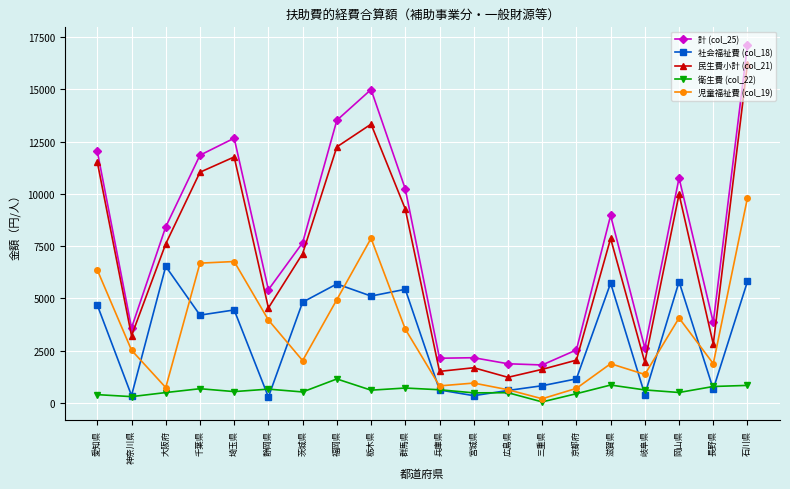

What is the sum of all 衛生費 (col_22) values?

11723